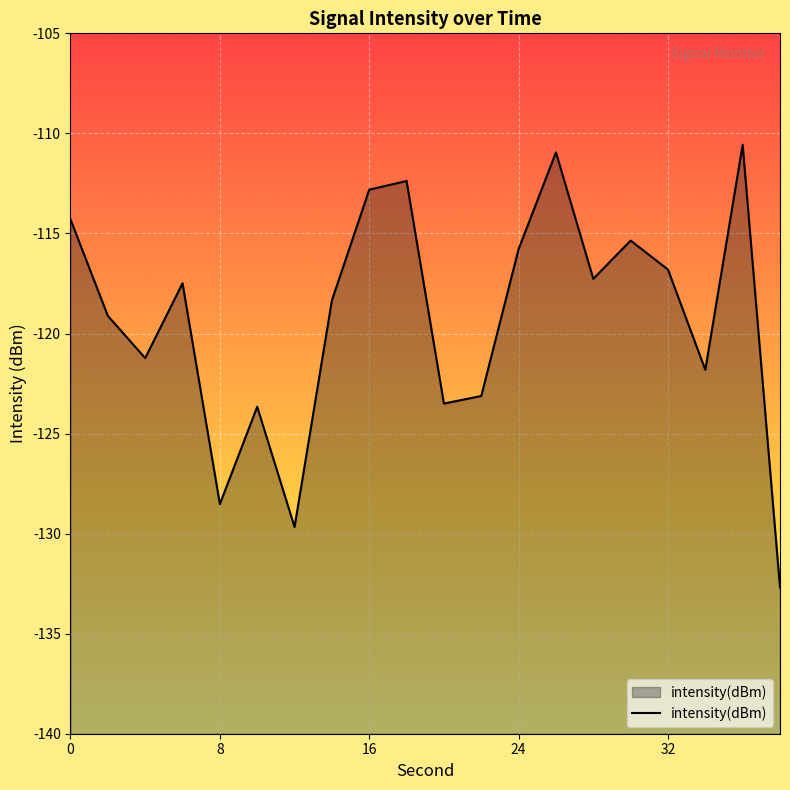

How many data points are less than -117?

12